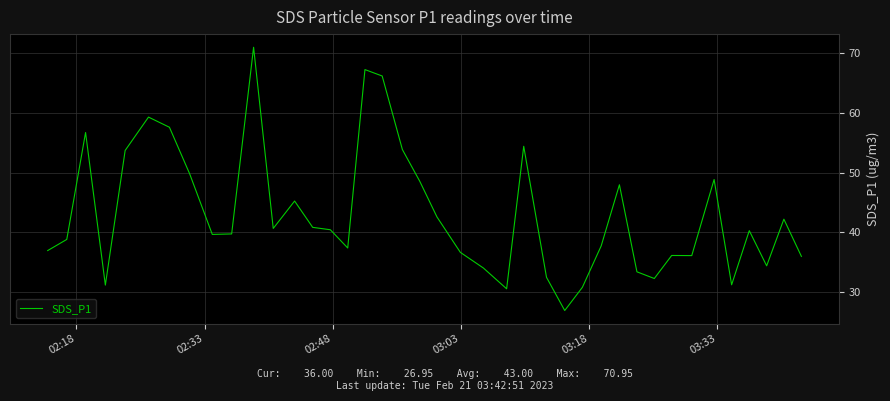

How many series are shown in this chart?

1